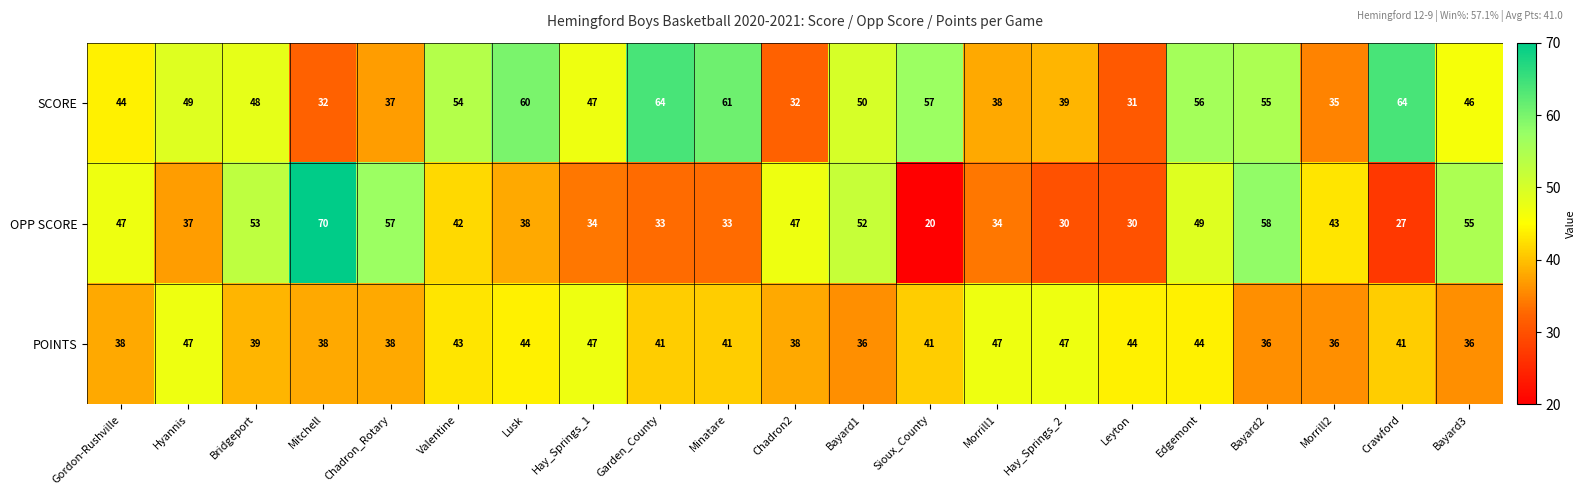

Is the value of POINTS at Edgemont greater than the value of OPP SCORE at Mitchell?

No